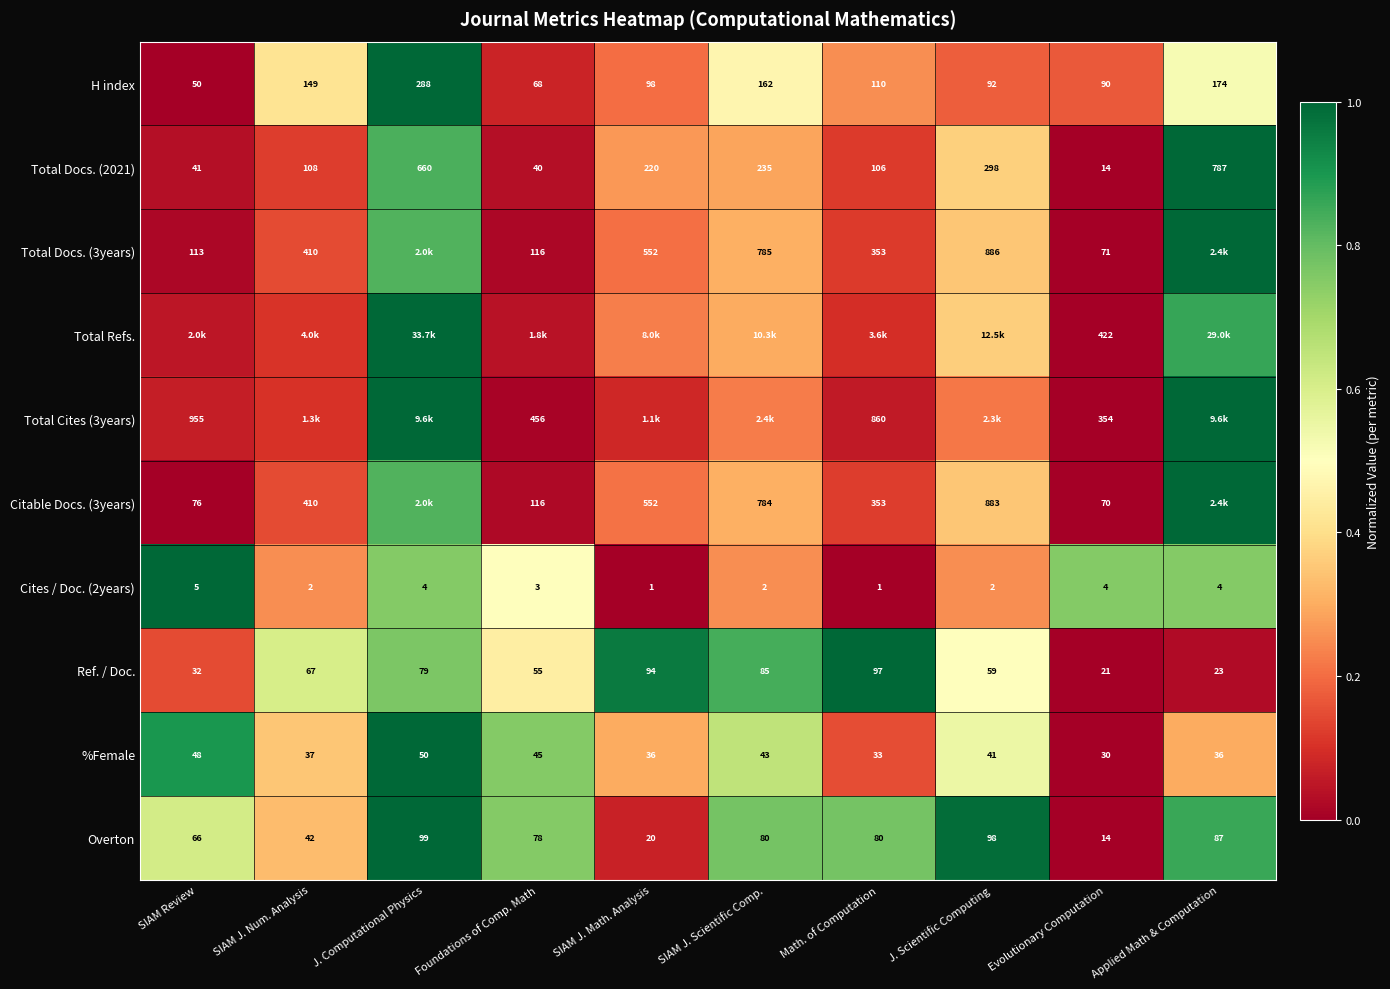

What is the total value across all series at J. Computational Physics?

9.0